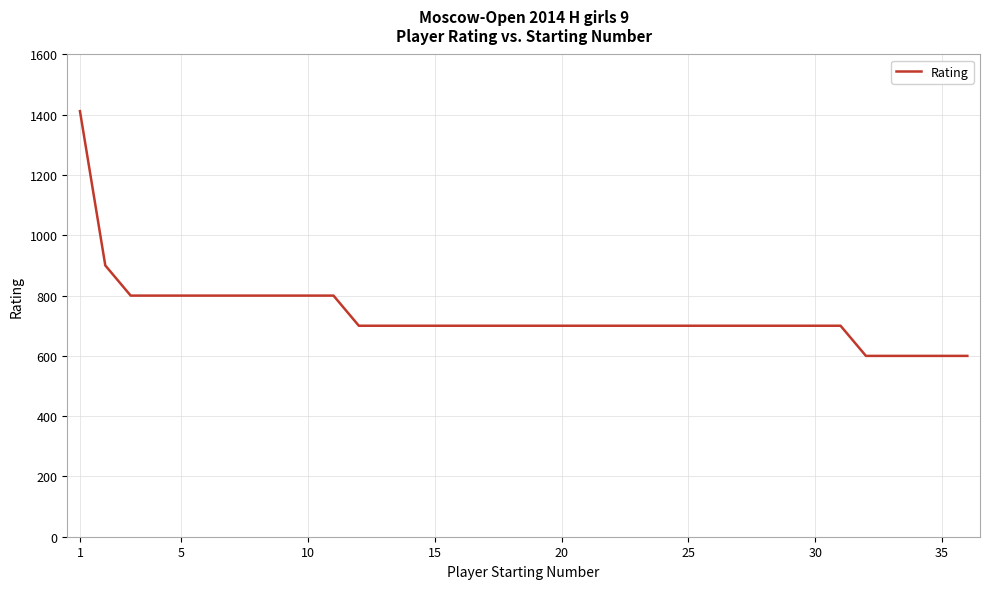

What is the maximum value shown in the chart?

1412